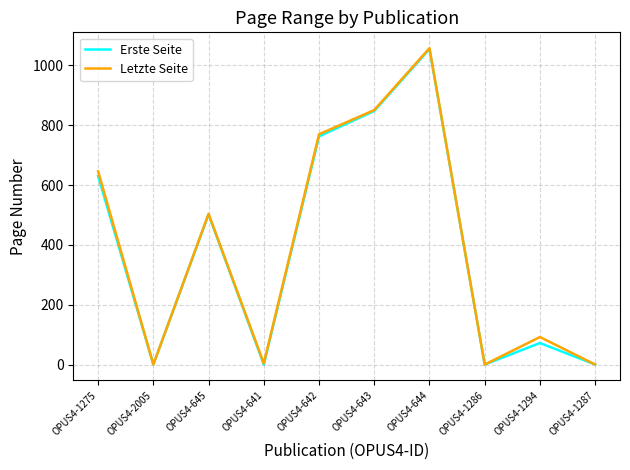

Which series changed the most between OPUS4-645 and OPUS4-1286?

Letzte Seite